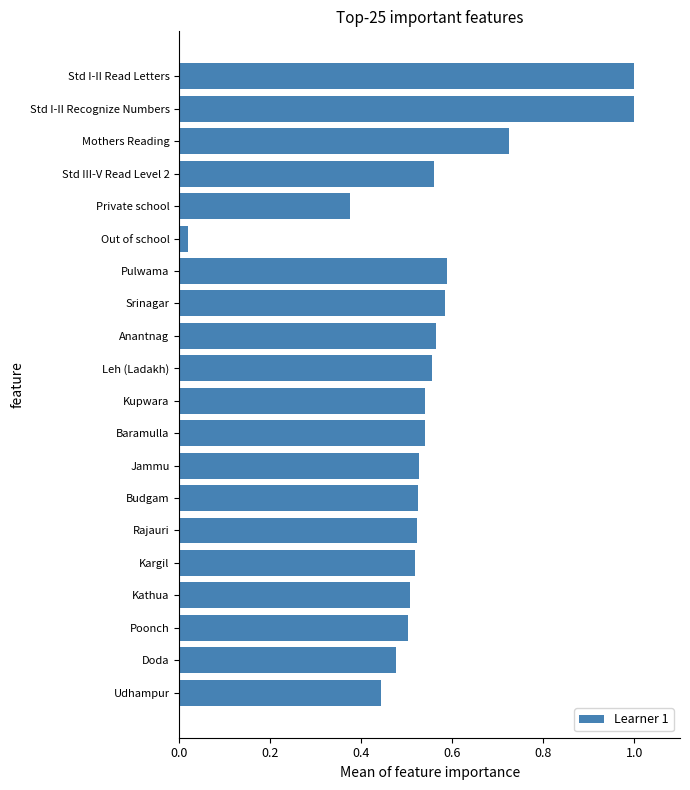

The value at Poonch is 0.5. True or false?

True